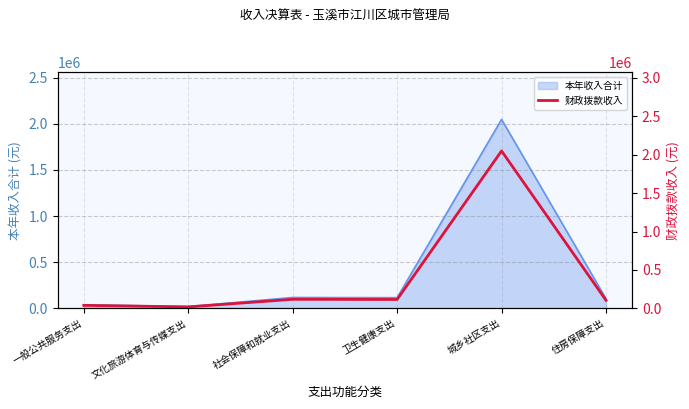

Reading right to left, extract all data points from this chart.

105322.0	2047577.2	116460.4	118612.6	20000.0	40000.0